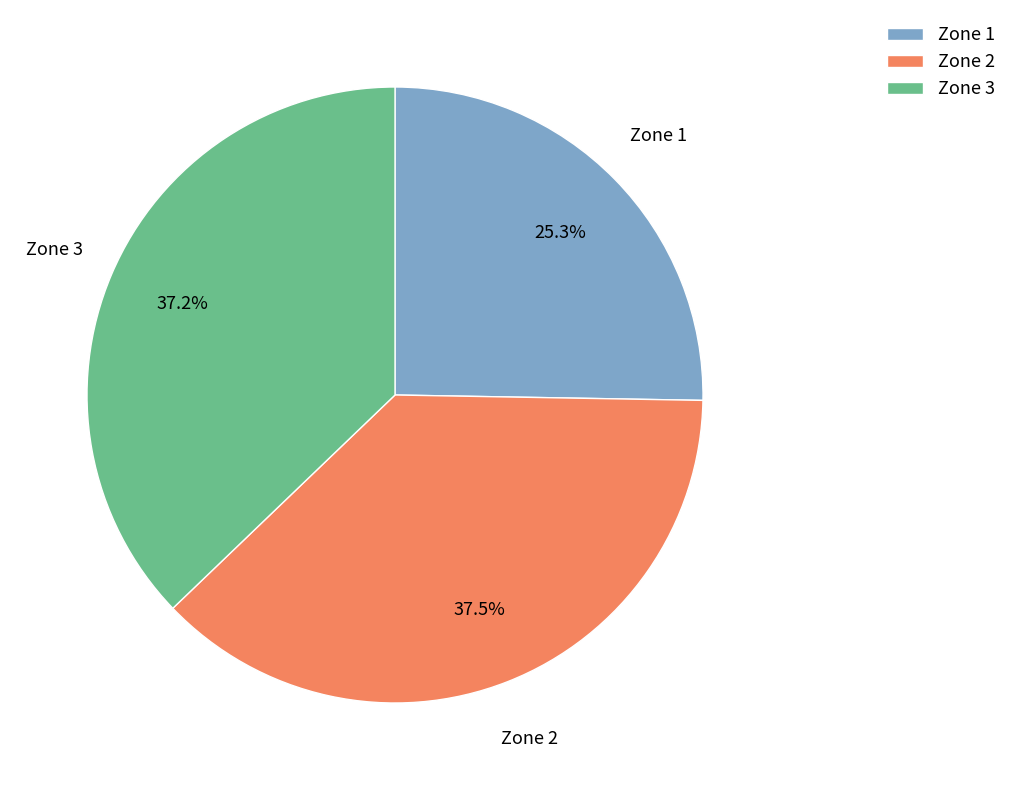

To the nearest percent, what percentage of the pie is Zone 1?

25%